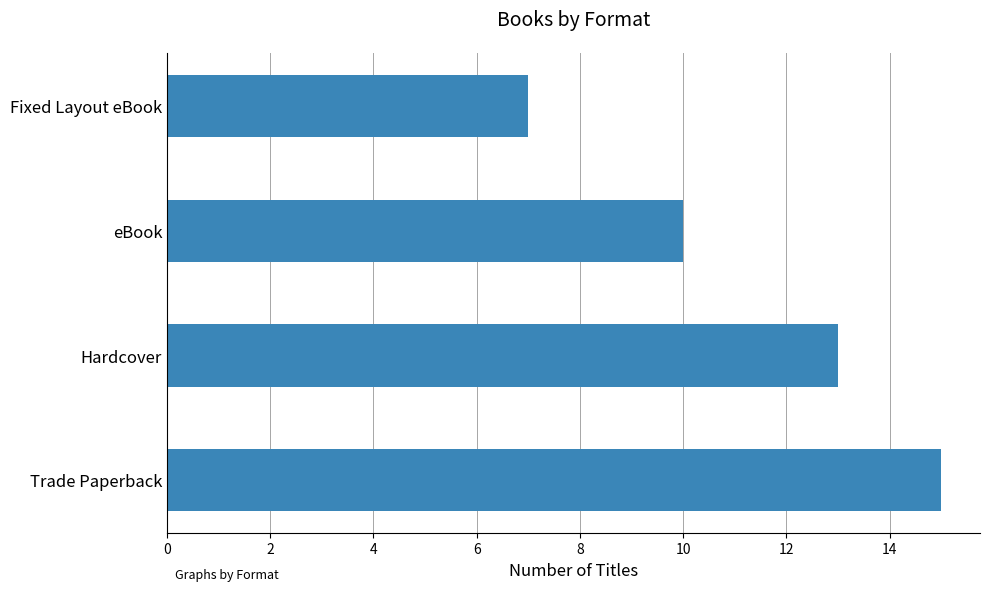

Reading bottom to top, list all the values displayed in this chart.

Trade Paperback=15	Hardcover=13	eBook=10	Fixed Layout eBook=7